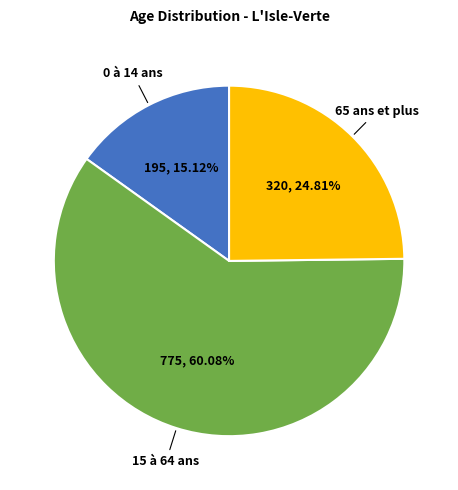

What percentage is NOT represented by 0 à 14 ans?

84.9%